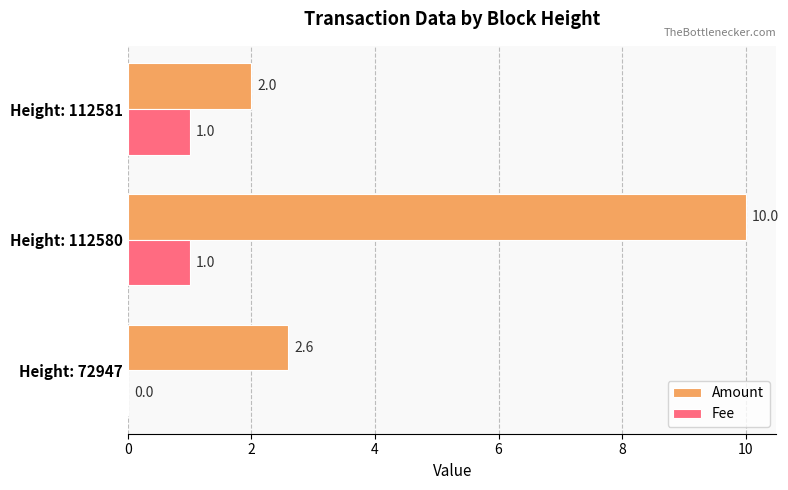

Between Height: 112580 and Height: 112581, which series saw the biggest shift?

Amount